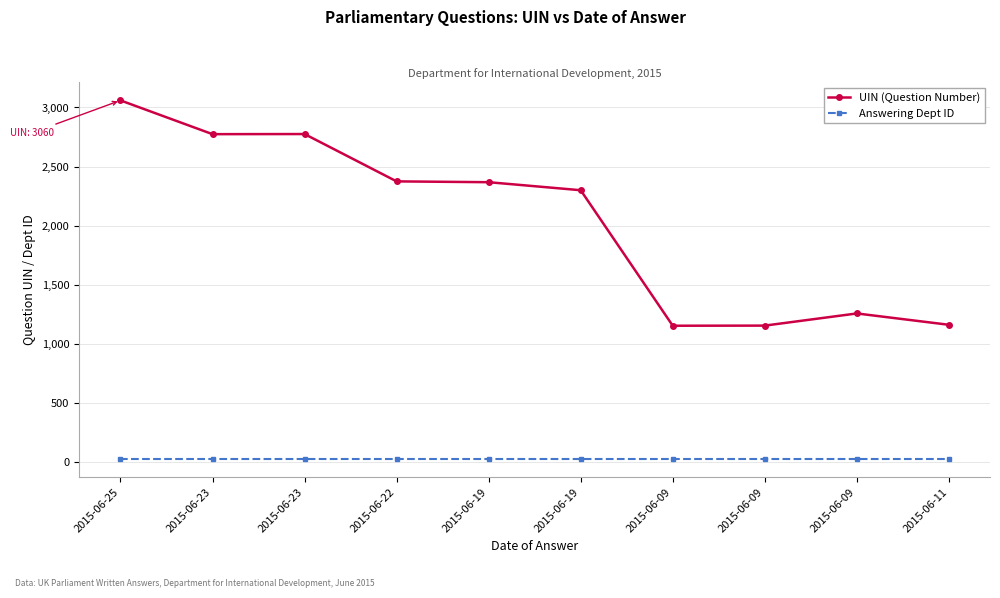

How many interior local peaks does the UIN (Question Number) series have?

2